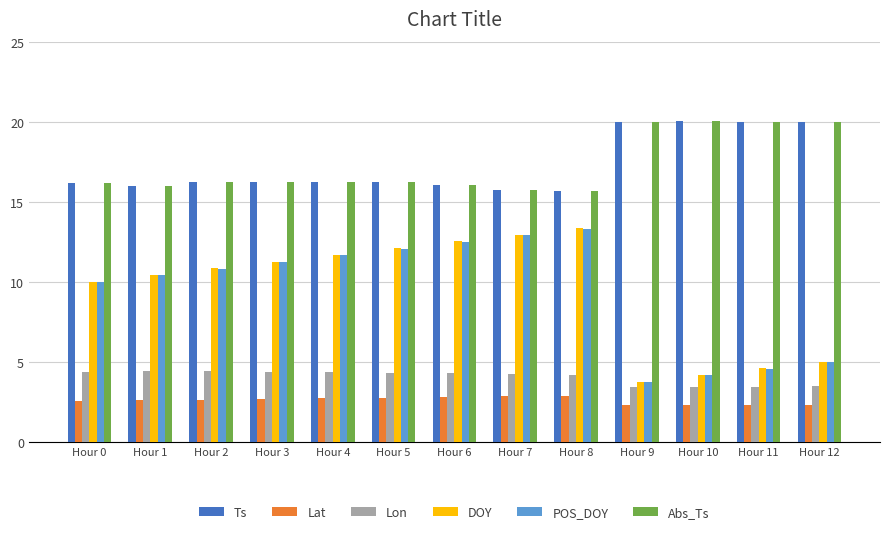

True or false: Lat has a value of 2.7 at Hour 4.

True